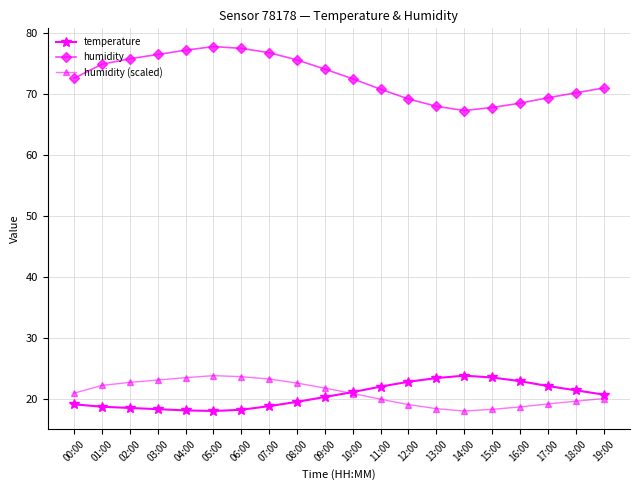

Which series has the largest total across all categories?

humidity